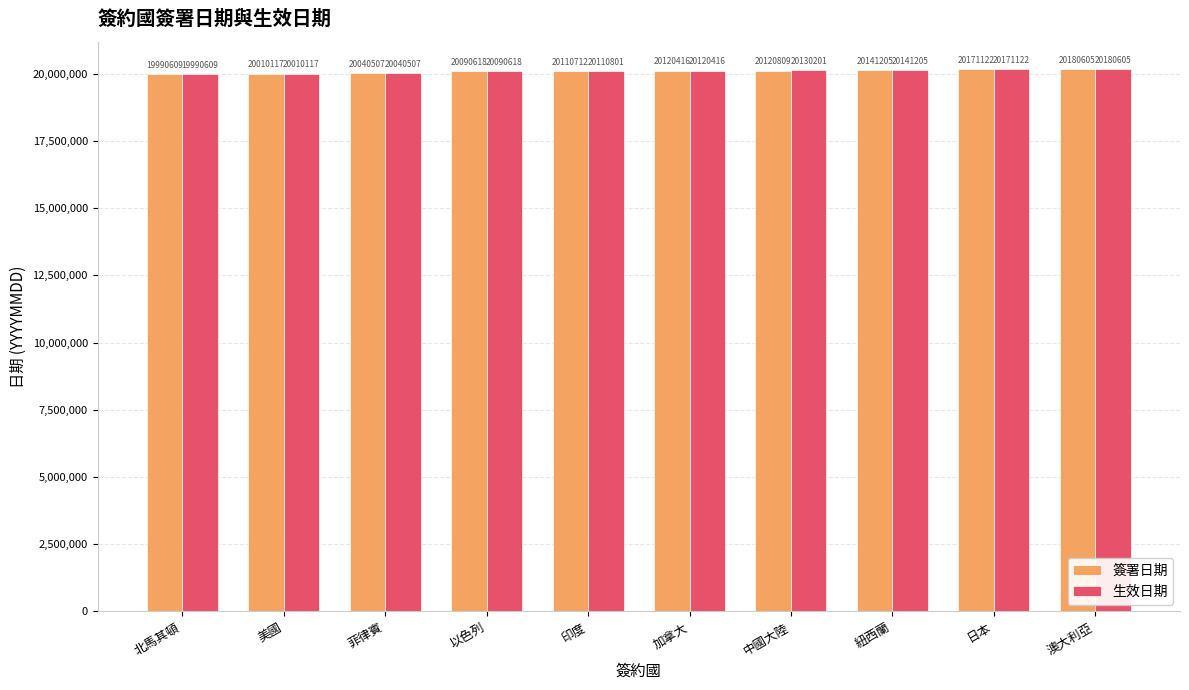

Where is 生效日期 nearest to the value 20085607?

以色列